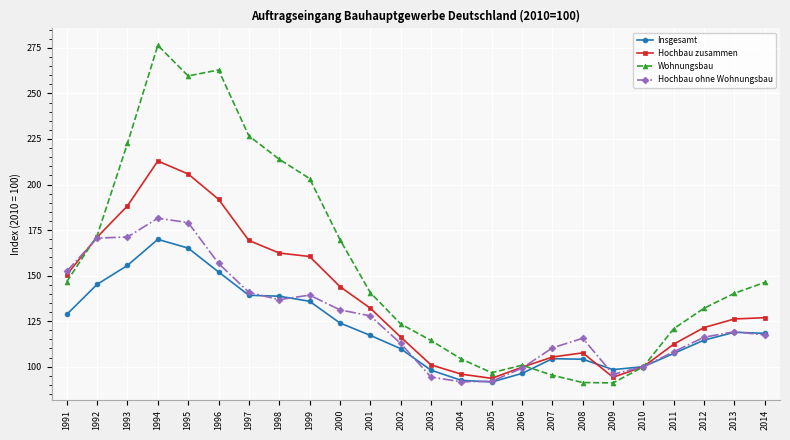

At which category is the sum across all series the highest?

1994